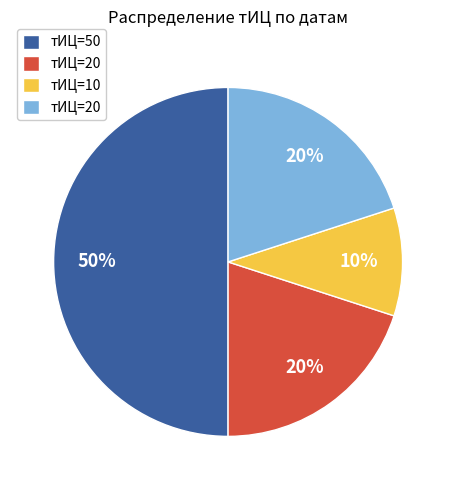

To the nearest percent, what is the difference between the largest and smallest slice percentages?

40%